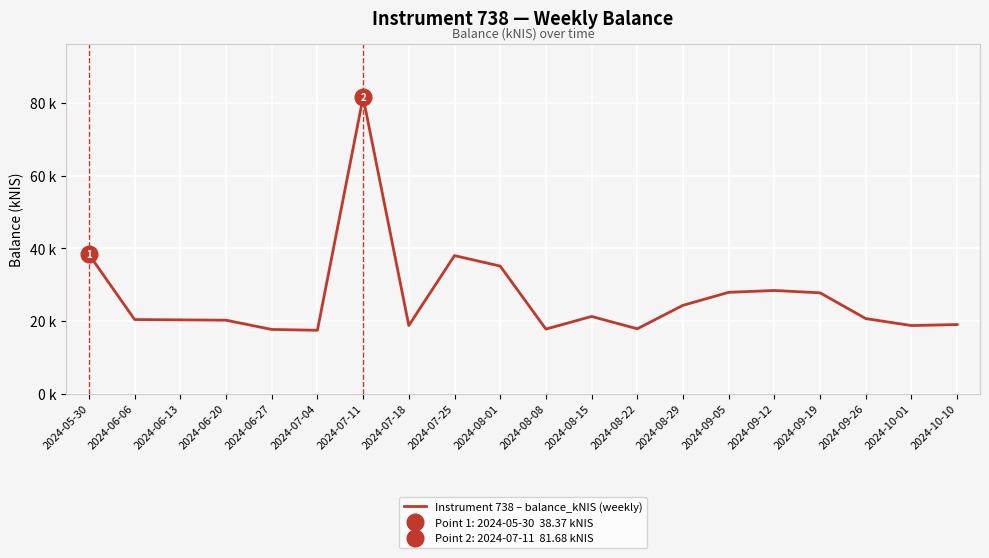

Rank the categories by value from lowest to highest.

2024-07-04, 2024-06-27, 2024-08-08, 2024-08-22, 2024-10-01, 2024-07-18, 2024-10-10, 2024-06-20, 2024-06-13, 2024-06-06, 2024-09-26, 2024-08-15, 2024-08-29, 2024-09-19, 2024-09-05, 2024-09-12, 2024-08-01, 2024-07-25, 2024-05-30, 2024-07-11